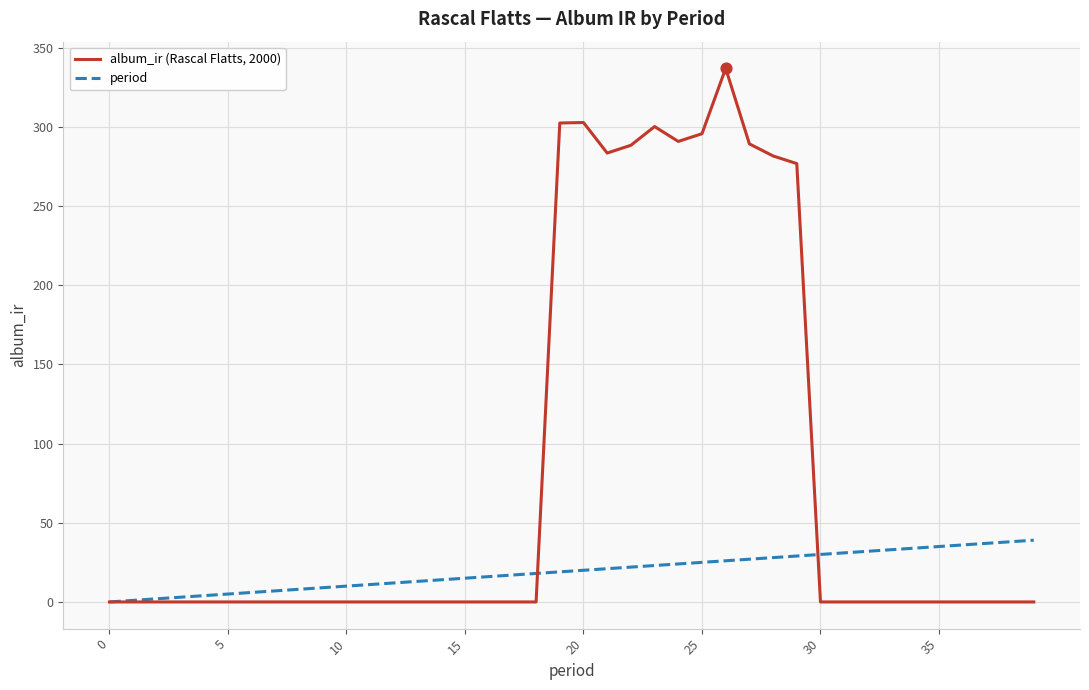

At how many categories does at least one series exceed 53?

11